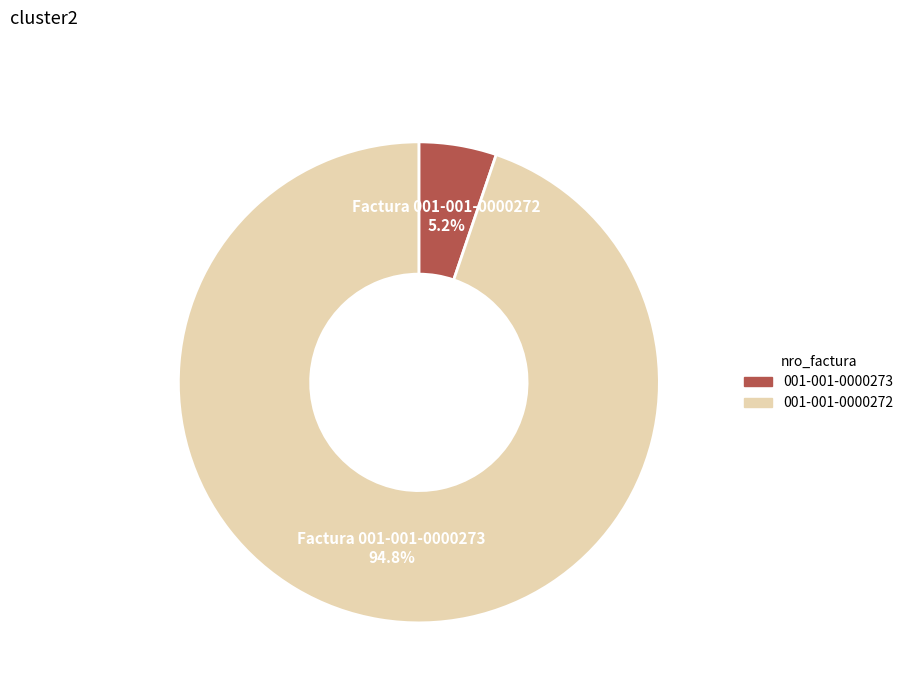

Does any single category account for the majority?

Yes